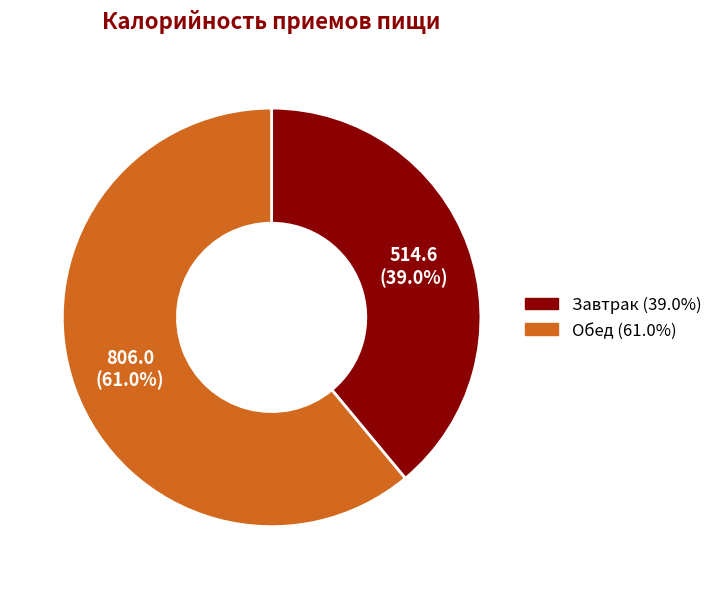

Rank the categories by value from highest to lowest.

Обед, Завтрак